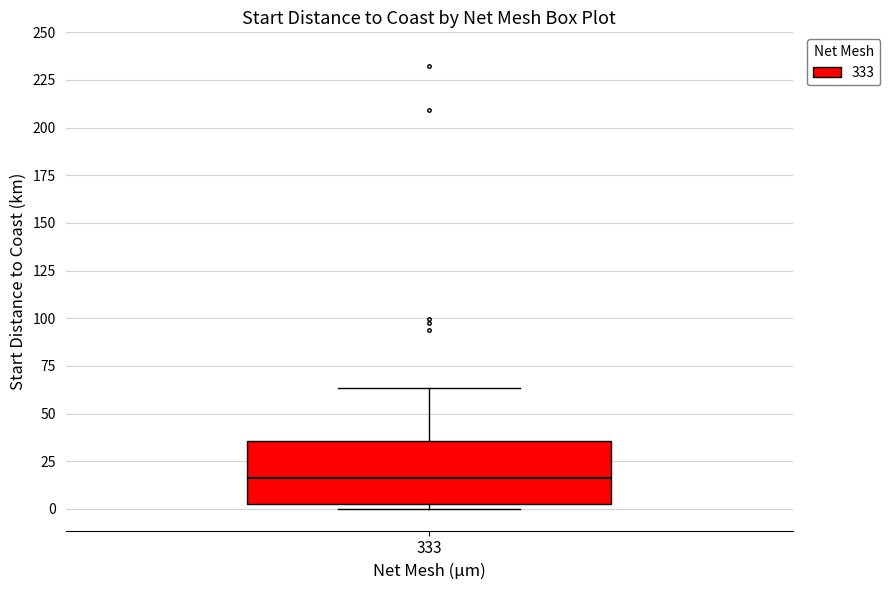

Where does the median line of the box at x = 333 sit on the y-axis? The values are not printed on the chart, so give them approximately, as read against the axis.

15